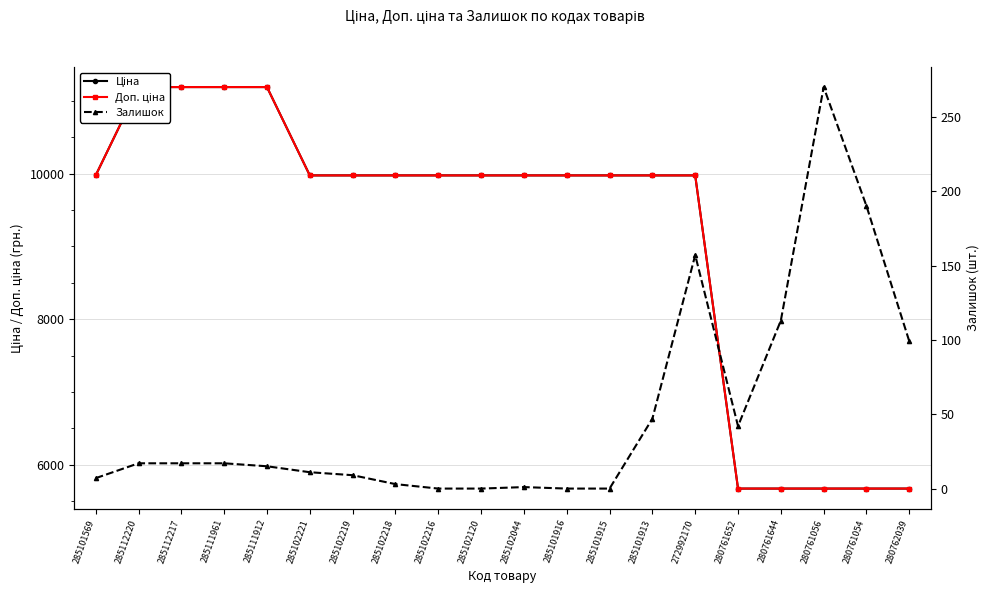

What are all the series names shown in the legend?

Ціна, Доп. ціна, Залишок